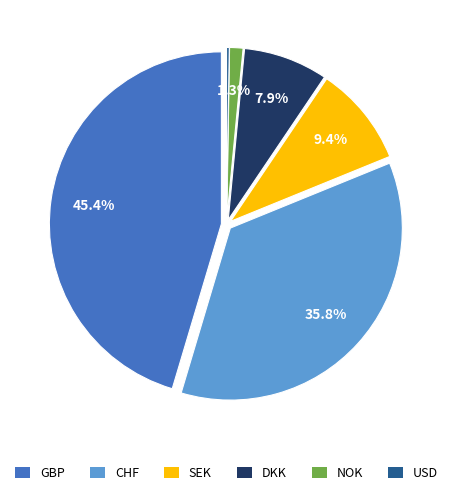

What is the largest slice in the pie chart?

GBP